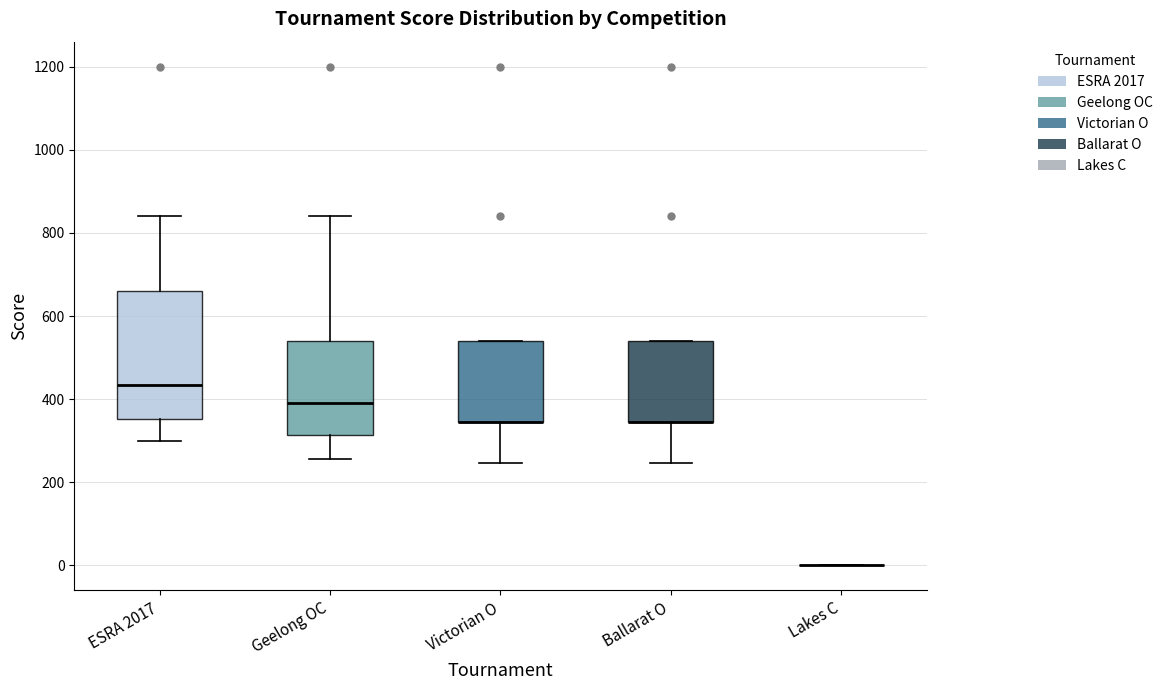

Reading left to right, read every box against the y-axis: the position of its median line, the range the box covers, and the ends of its whiskers. The values are not printed on the chart, so give them approximately, as read against the axis.

ESRA 2017: median 440, box 360 to 660, whiskers 300 to 840
Geelong OC: median 400, box 320 to 540, whiskers 260 to 840
Victorian O: median 340 (drawn on the box's lower edge), box 340 to 540, whiskers 240 to 540
Ballarat O: median 340 (drawn on the box's lower edge), box 340 to 540, whiskers 240 to 540
Lakes C: box collapsed to a line at 0, whiskers 0 to 0